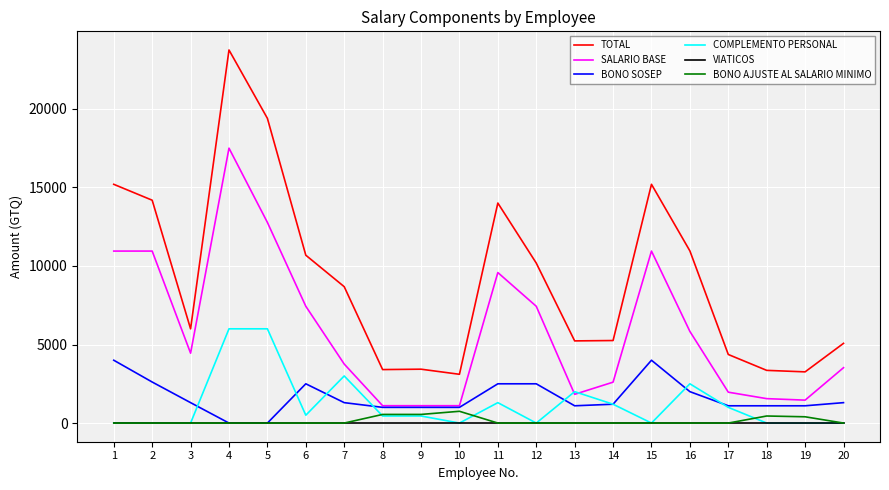

What is the sum of all COMPLEMENTO PERSONAL values?

24400